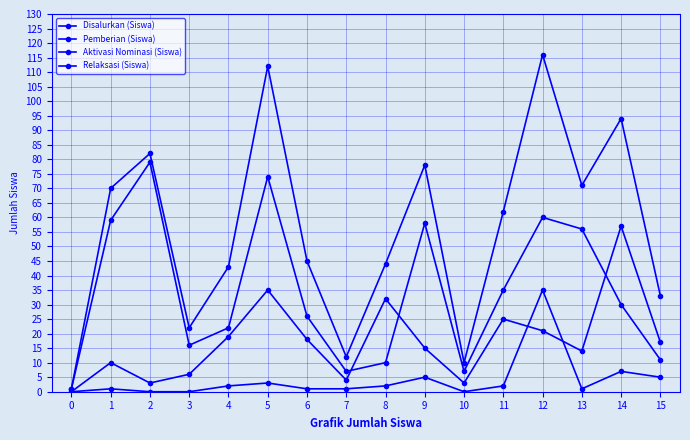

At which category does Disalurkan (Siswa) reach its first local valley?

3